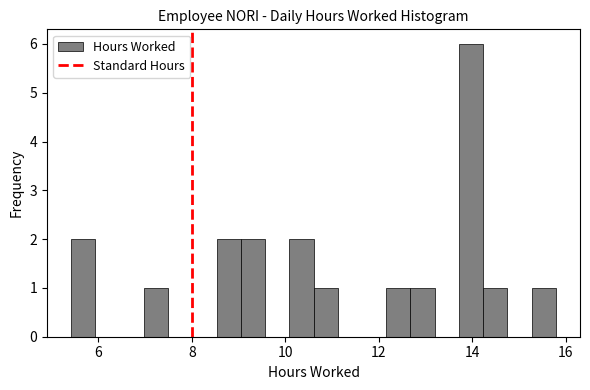

Around what value on the x-axis is the tallest bar? Give the approximate position of its centre, as read against the axis.

14.0